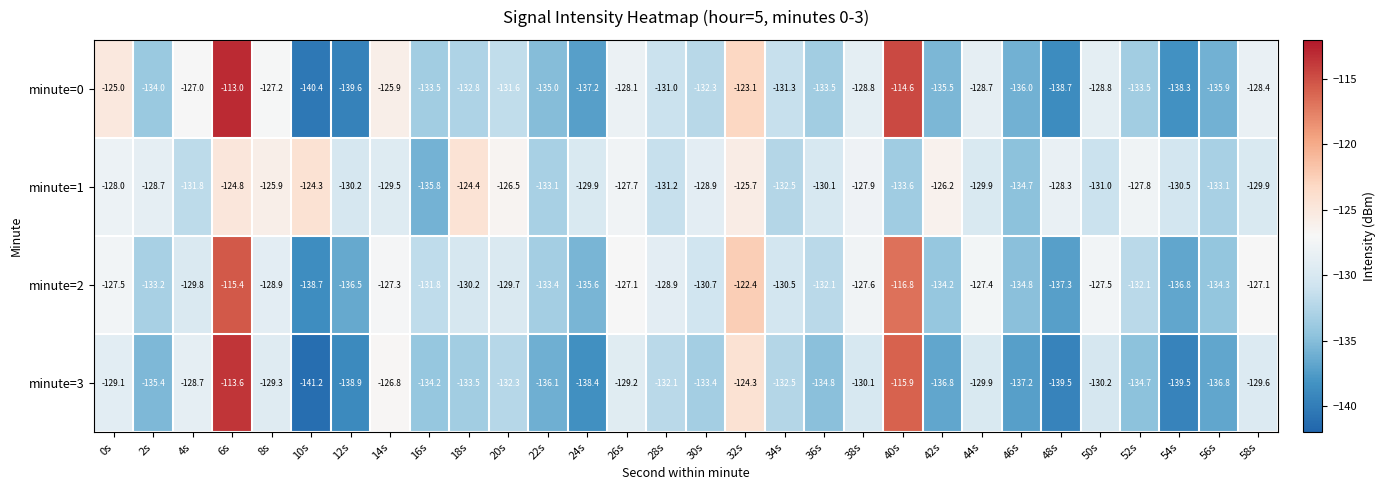

How many series are shown in this chart?

4